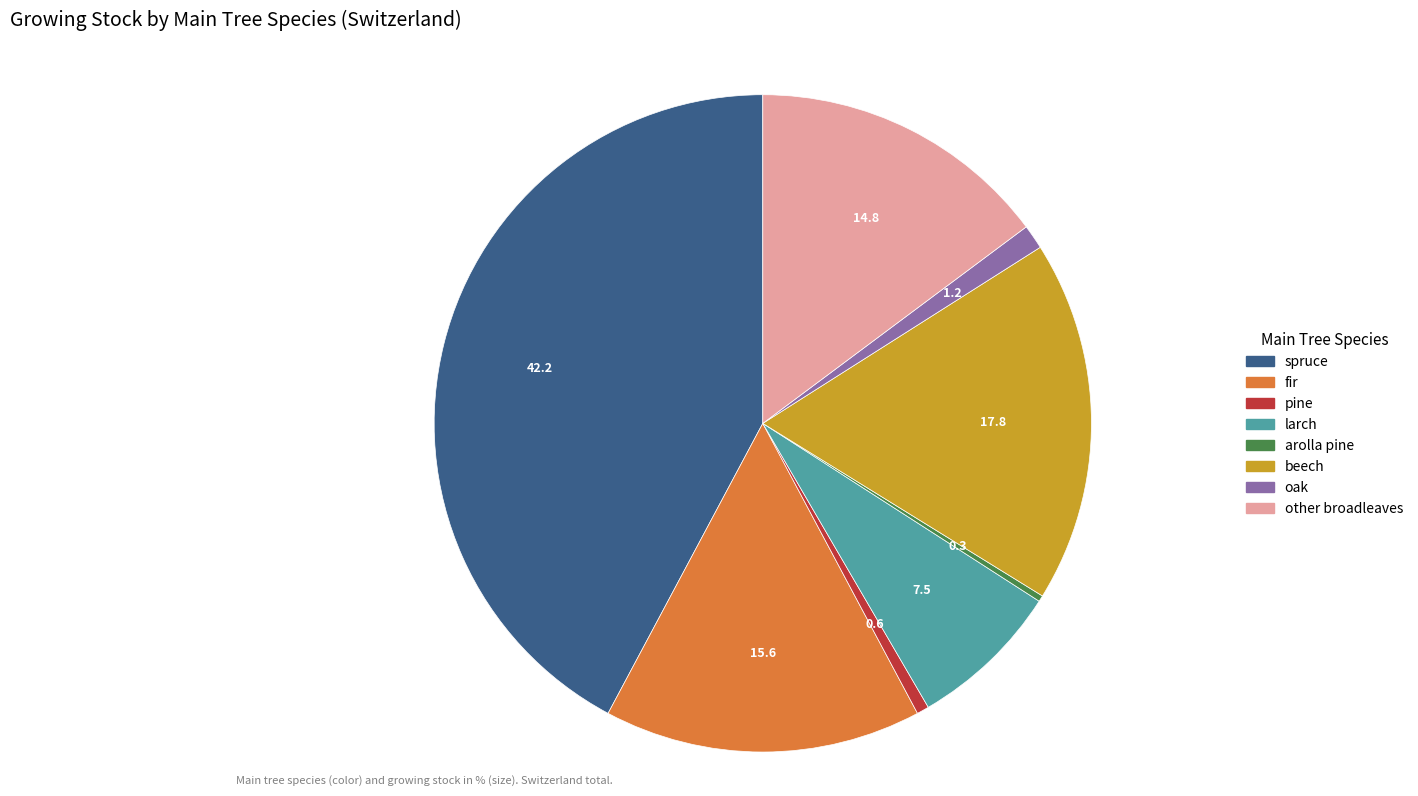

Is it true that oak is 1% of the pie?

True